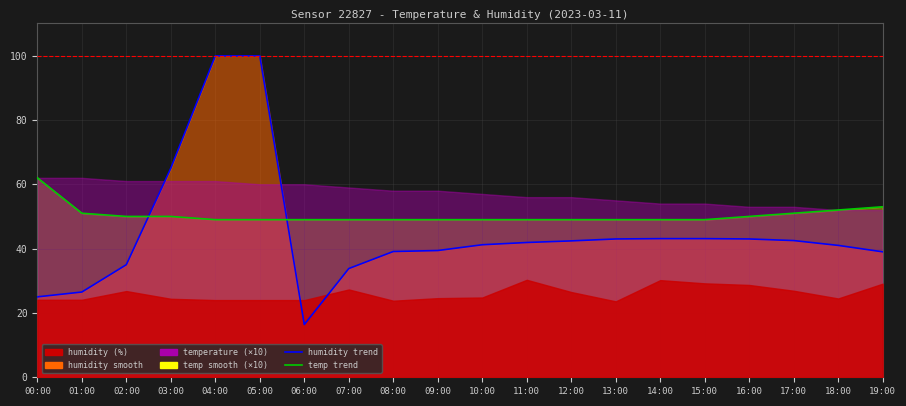

What is the sum of all humidity_smooth_line values?

900.2